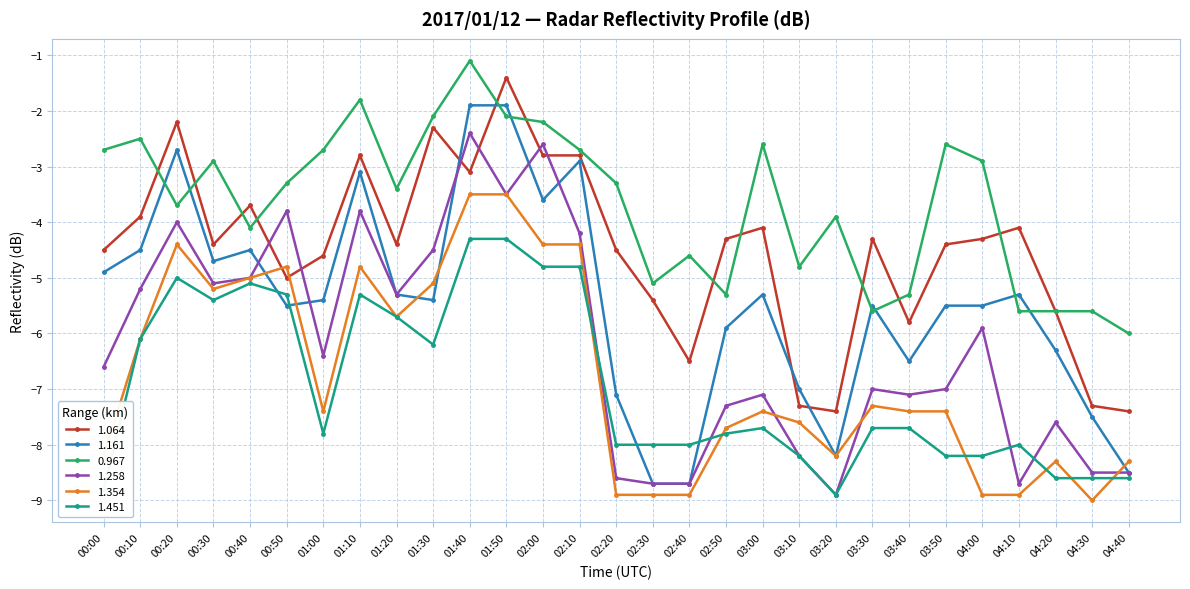

What is the value of the 1.258 point at the 20th from the left?

-8.2